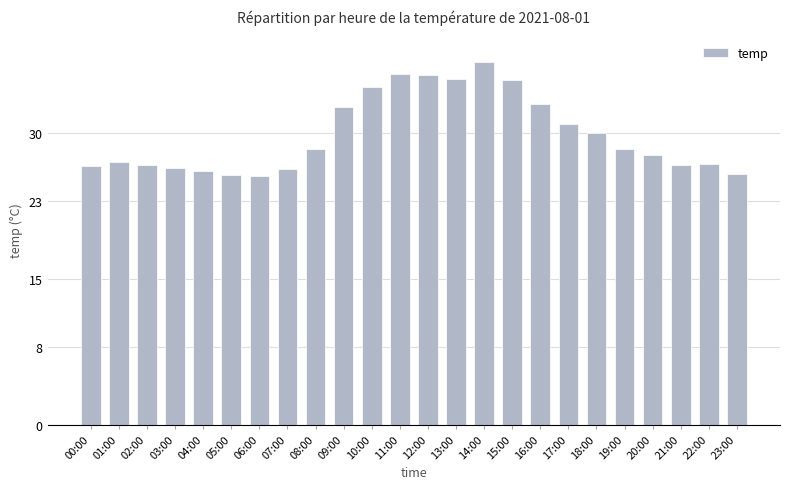

Approximately how many times larger is the value at 09:00 compared to 13:00?

0.9